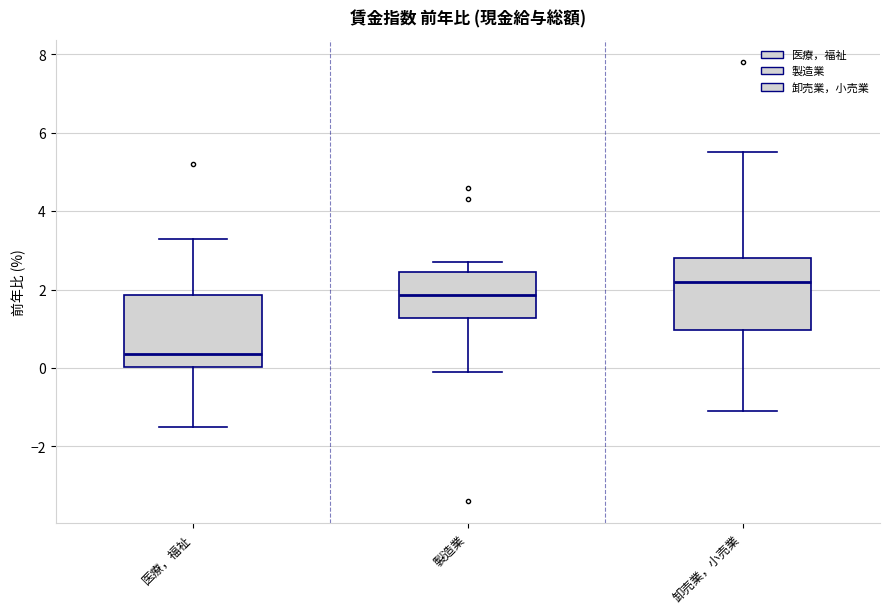

Which box's median line is the highest?

卸売業，小売業